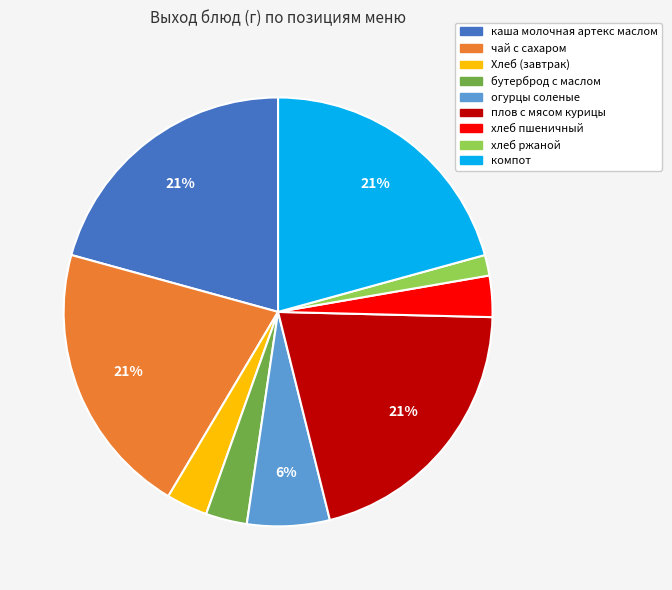

Count the number of slices in the pie.

9